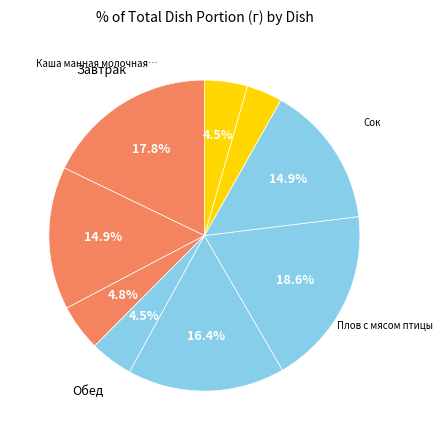

Count the number of slices in the pie.

9